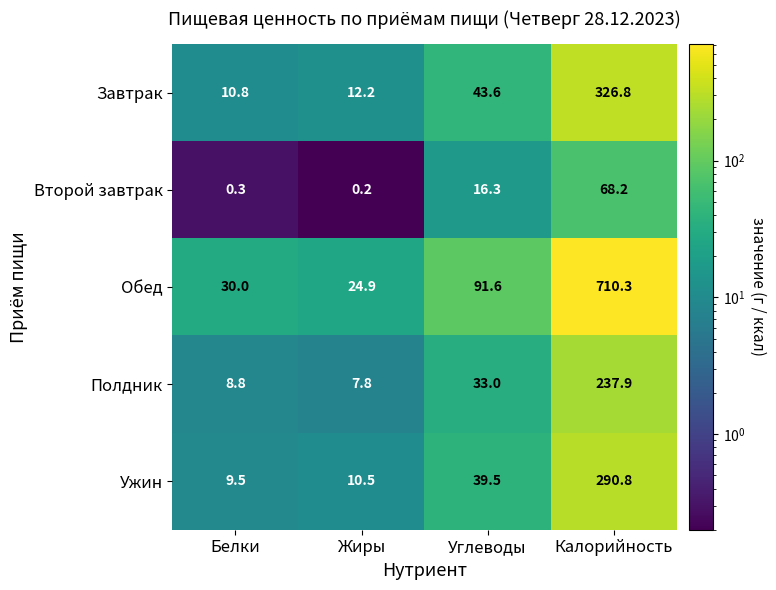

Where is Второй завтрак nearest to the value 34?

Углеводы